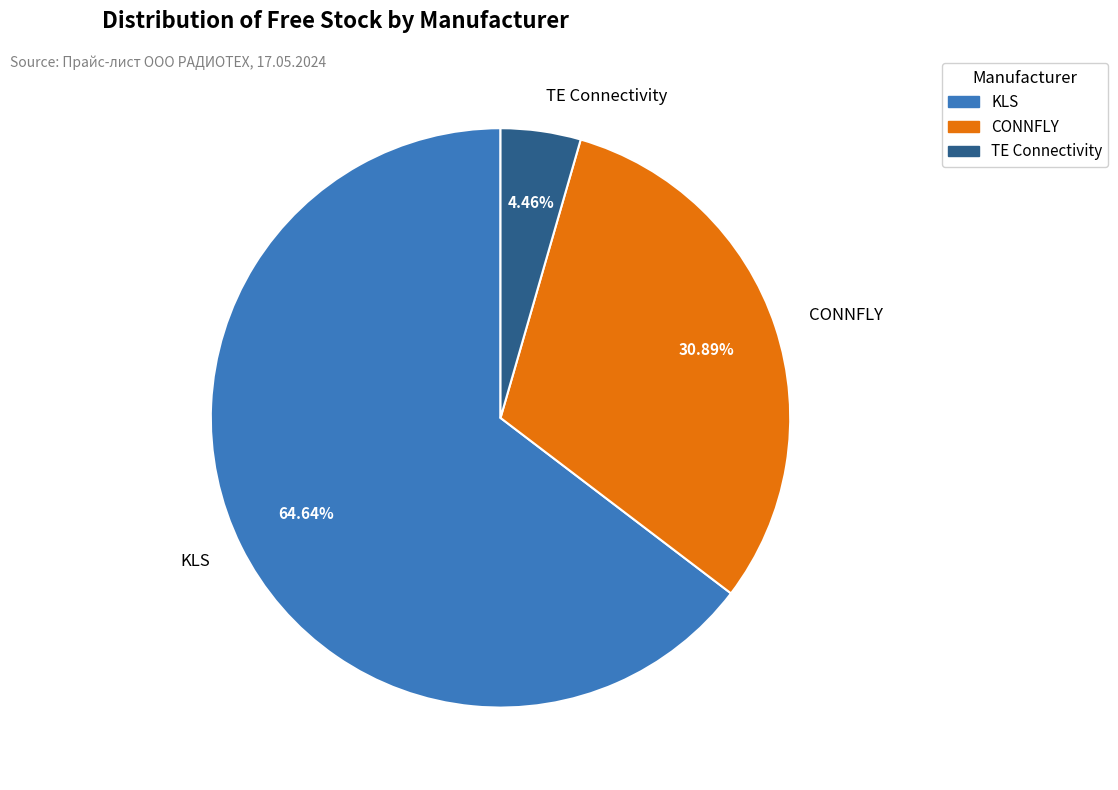

What percentage is the KLS slice, to the nearest percent?

65%